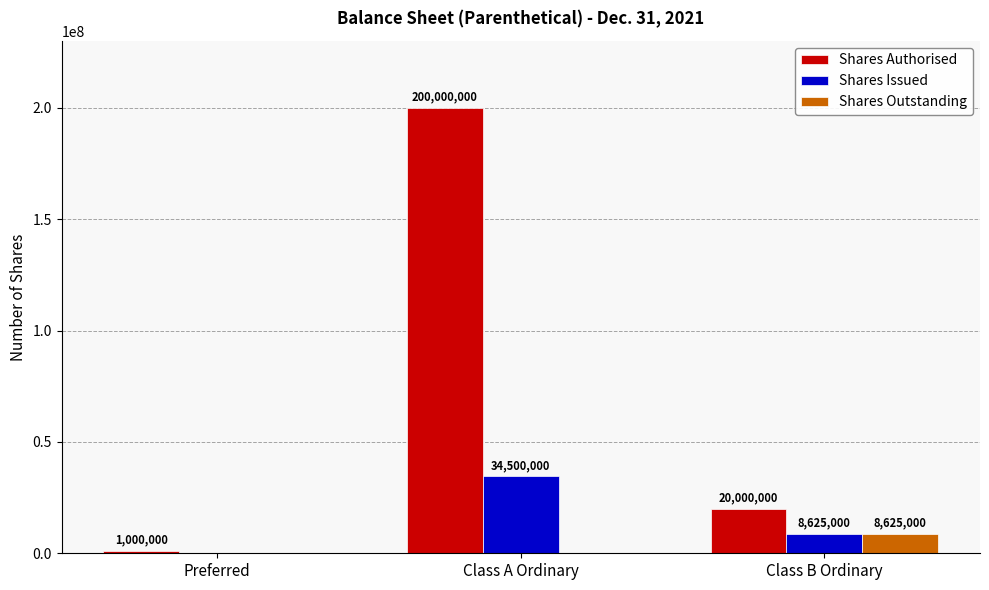

What is the greatest value displayed?

200000000